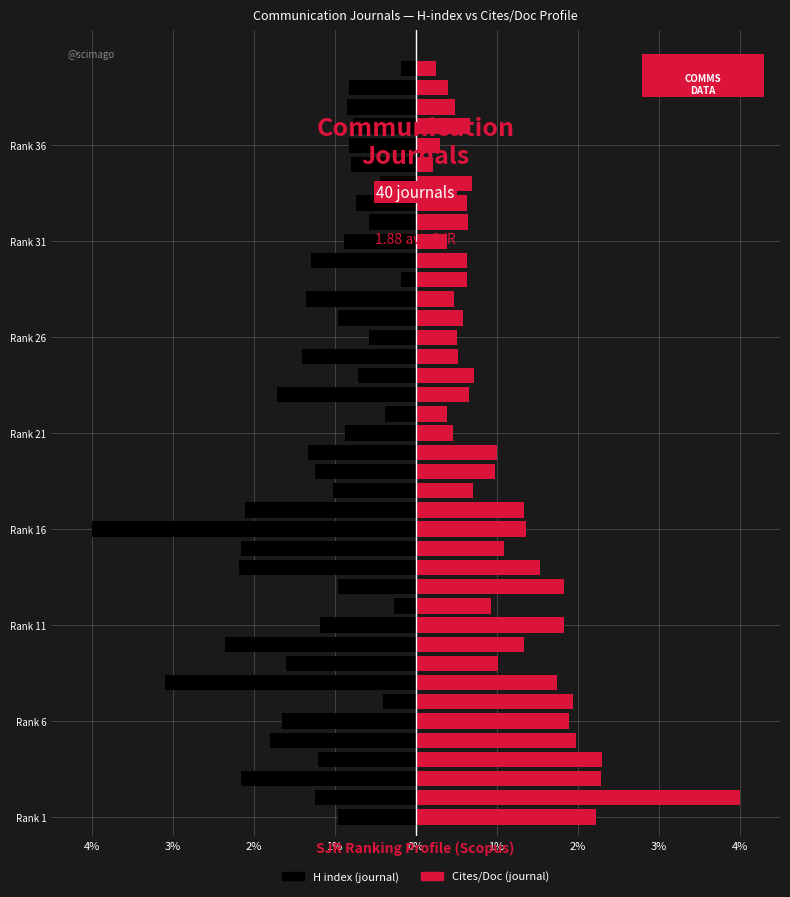

What is the value of the H index (journal) bar at the 3rd from the left?

-2.2